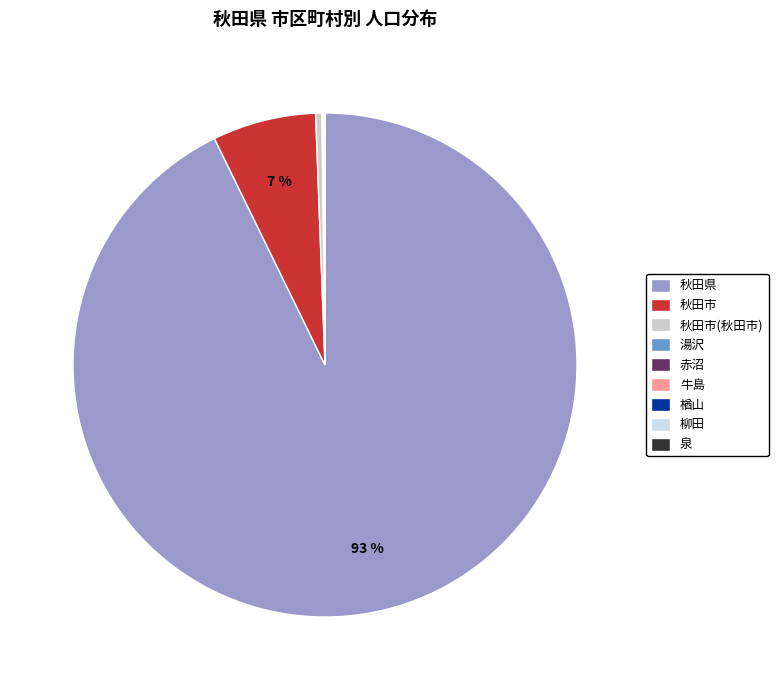

Combined, what portion of the pie is 秋田市 and 柳田?

6.7%